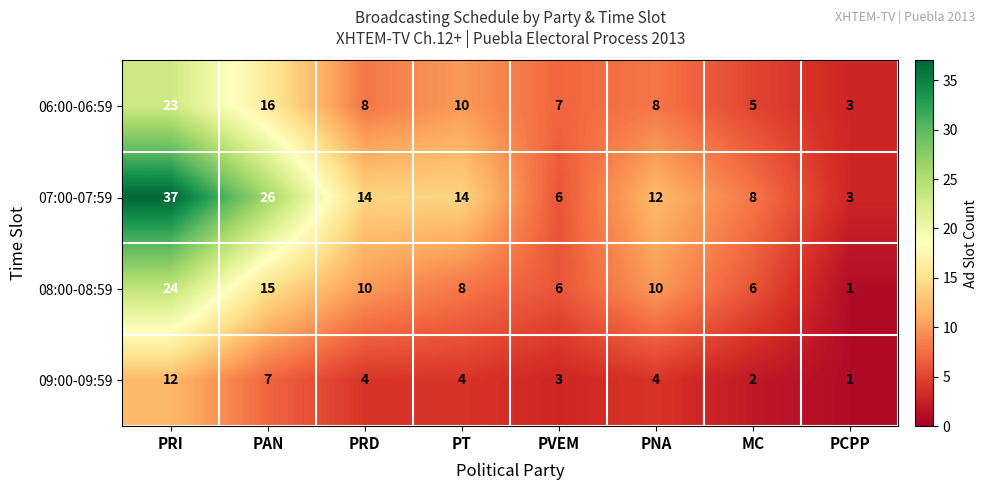

Rank the series by their maximum value, from lowest to highest.

09:00-09:59, 06:00-06:59, 08:00-08:59, 07:00-07:59